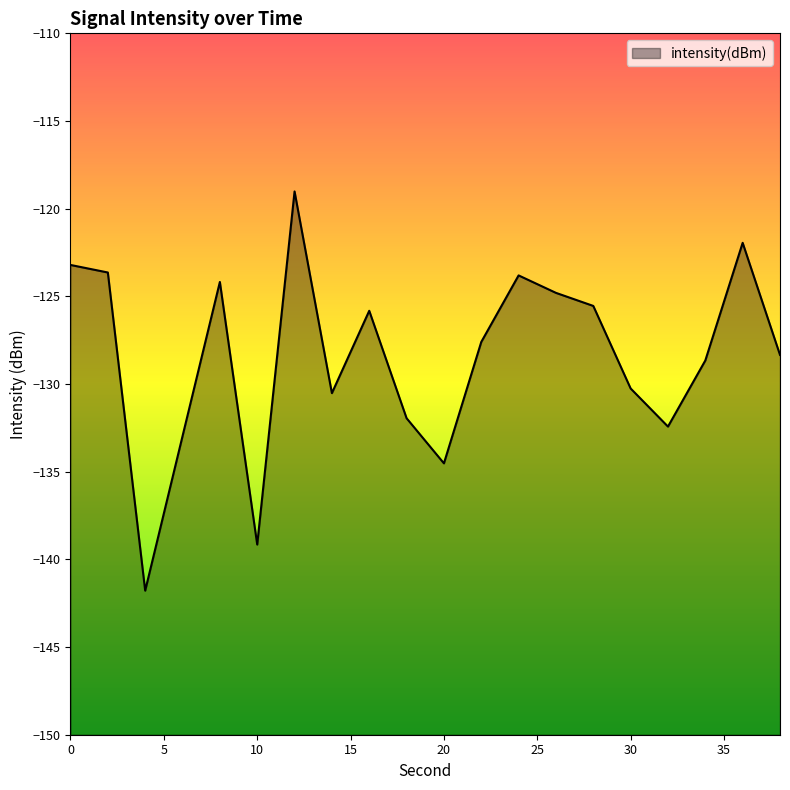

The chart shows a value of -141.8 at 4. True or false?

True